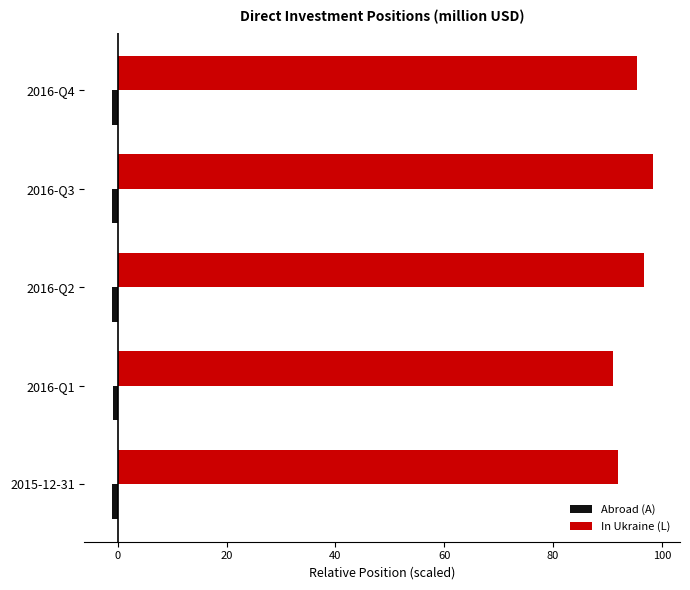

Rank the series by their maximum value, from lowest to highest.

Abroad (A), In Ukraine (L)